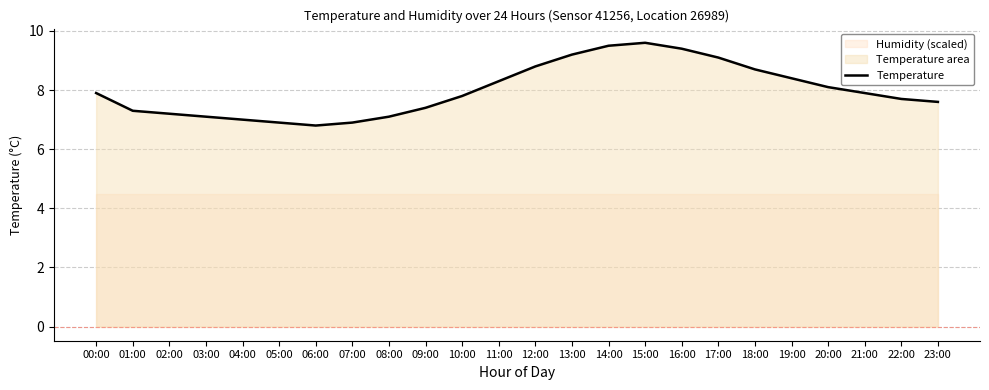

Approximately how many times larger is the value at 01:00 compared to 22:00?

0.9